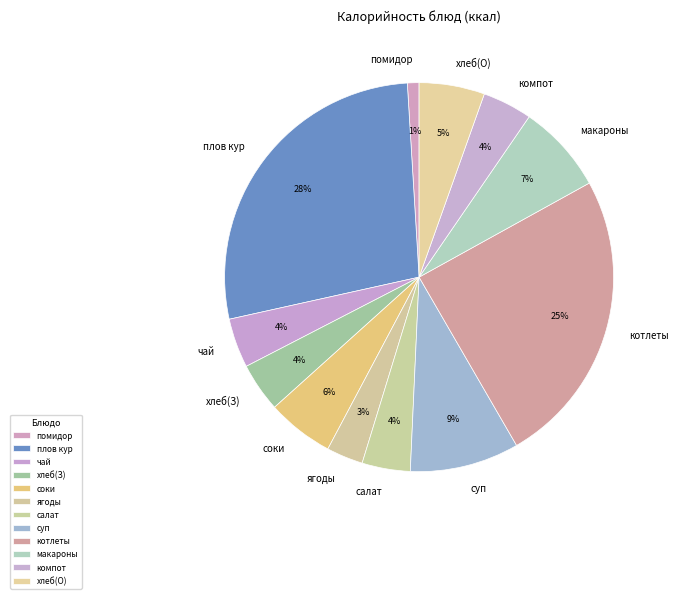

True or false: макароны accounts for 7% of the total.

True